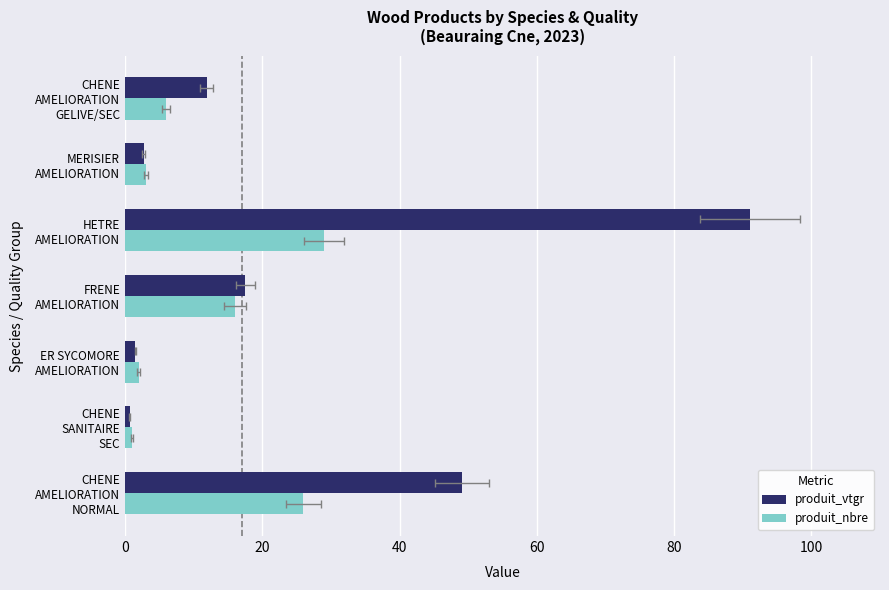

How many values in the produit_nbre series are below 6?

3